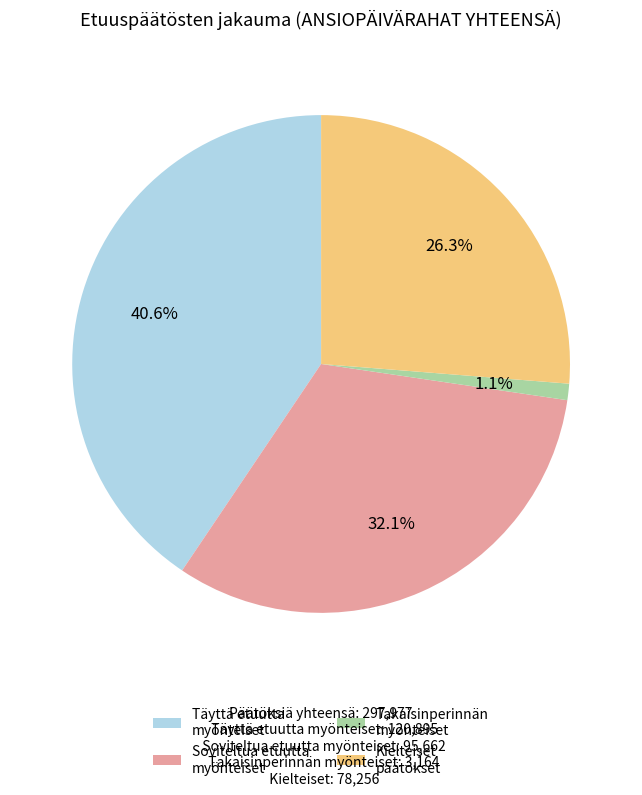

Rank the categories by value from highest to lowest.

Täyttä etuutta myönteiset, Soviteltua etuutta myönteiset, Kielteiset päätökset, Takaisinperinnän myönteiset